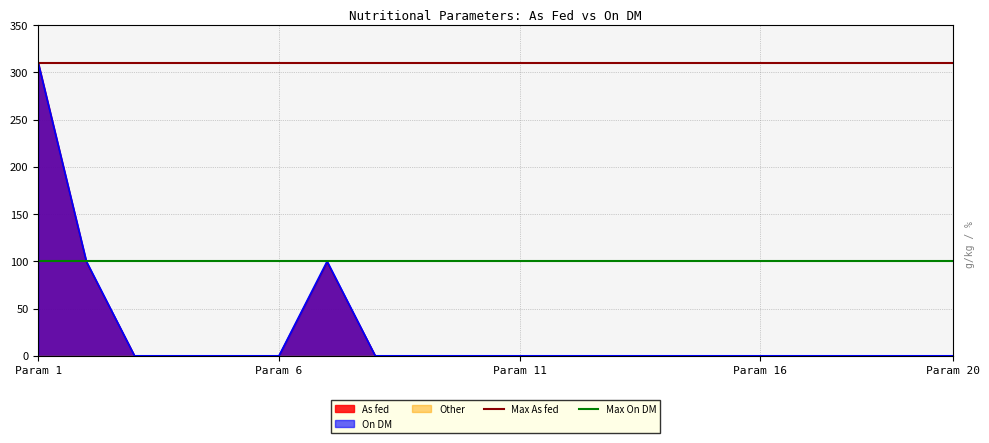

True or false: Max As fed has a value of 97 at Param 1.

False